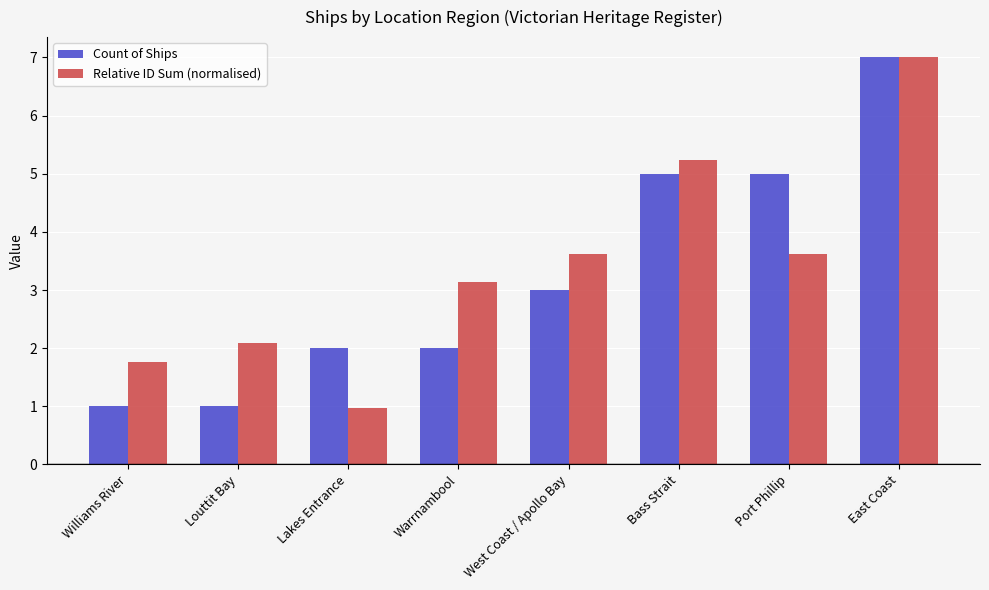

Which series has the largest total across all categories?

Relative ID Sum (normalised)